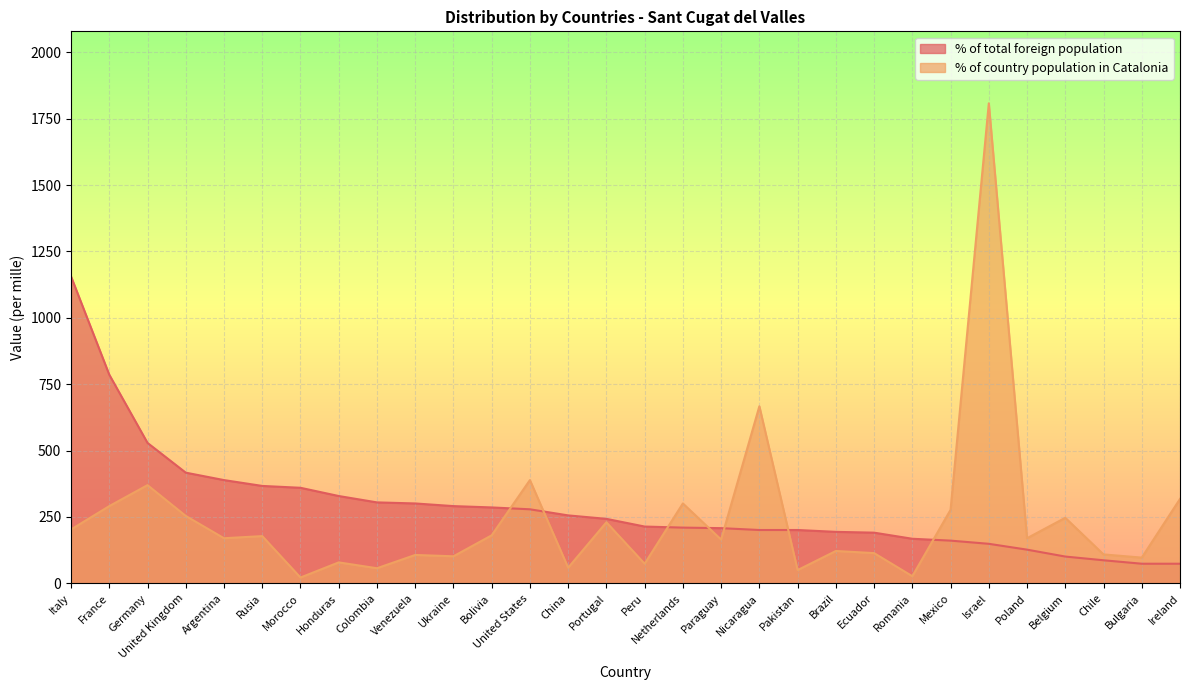

Where do % of total foreign population and % of country population in Catalonia first cross each other?

Bolivia and United States